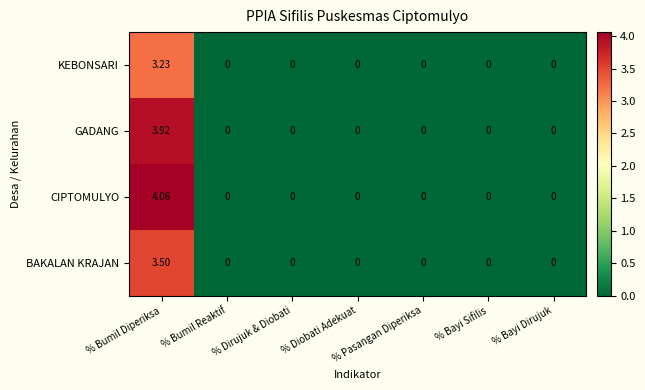

At how many categories does at least one series exceed 1?

1